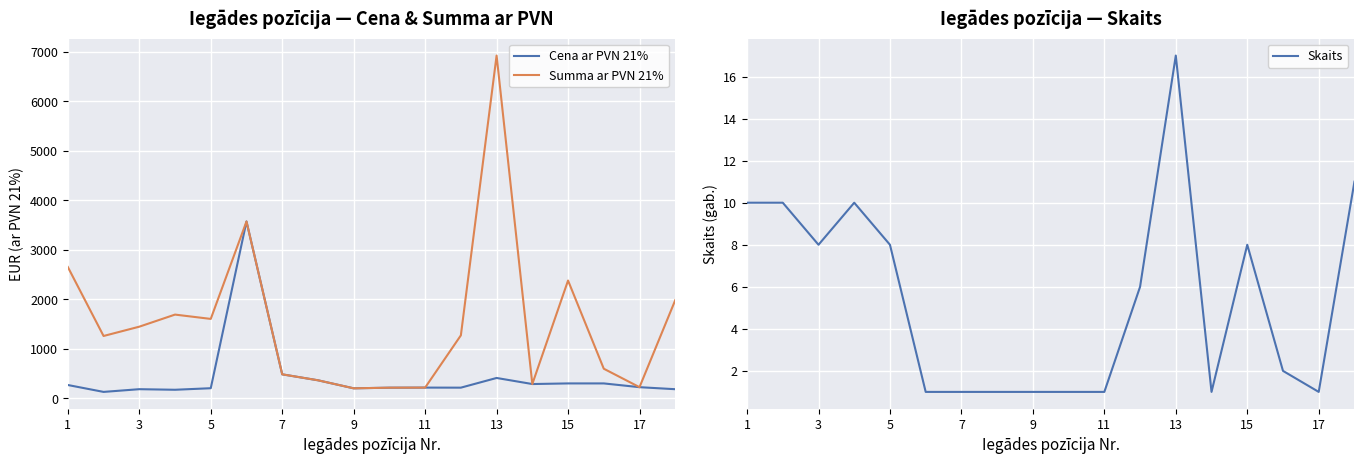

Is it true that Skaits equals 8 at 15?

True